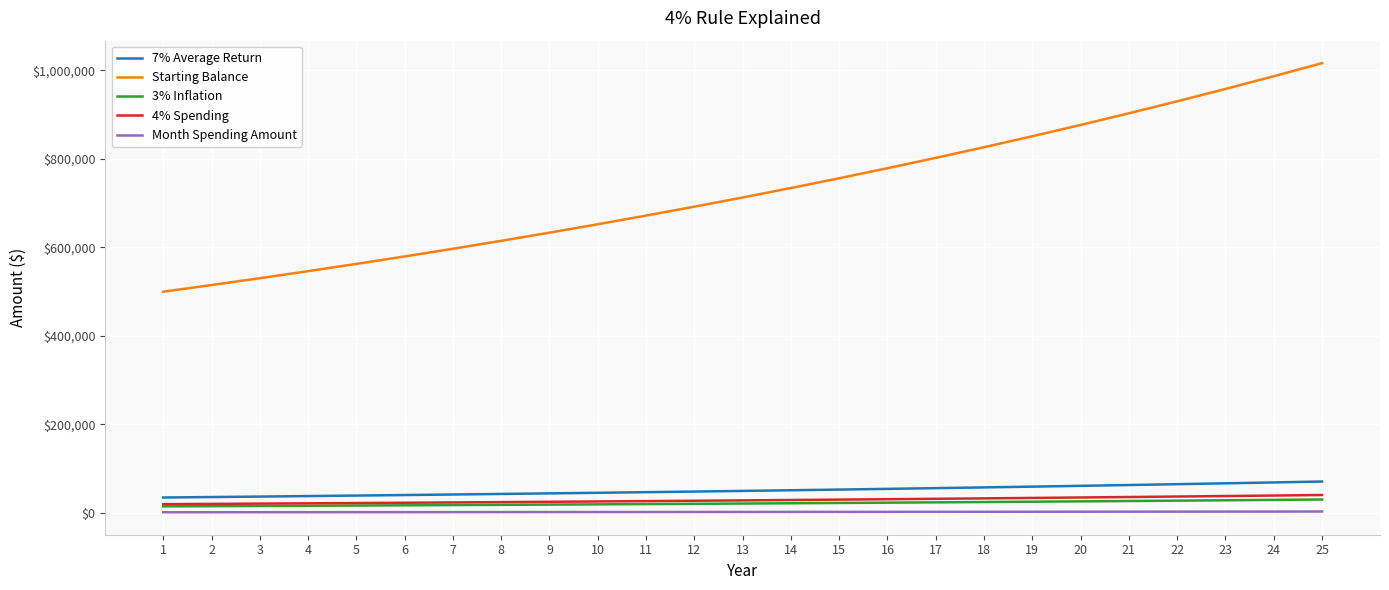

What is the difference between the maximum and second lowest values in the 4% Spending series?

20055.9